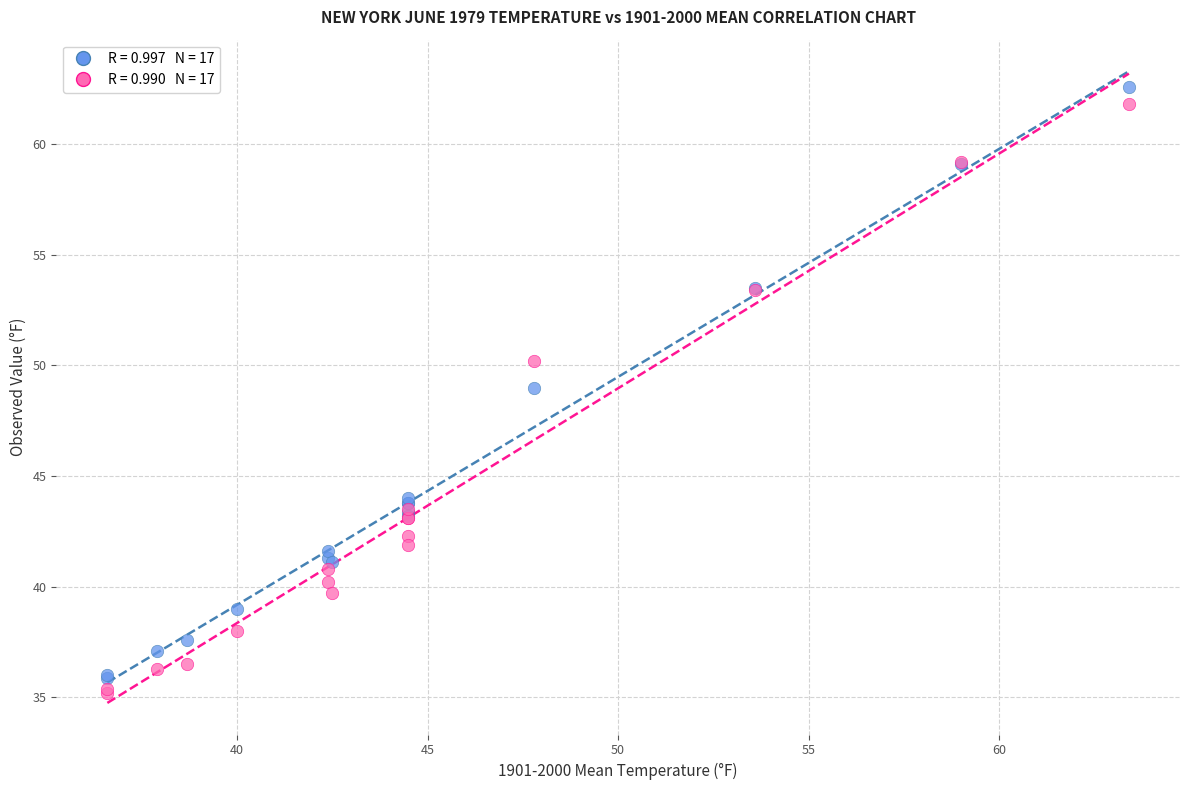

Across all series, what Y value is closest to 48?

49.0